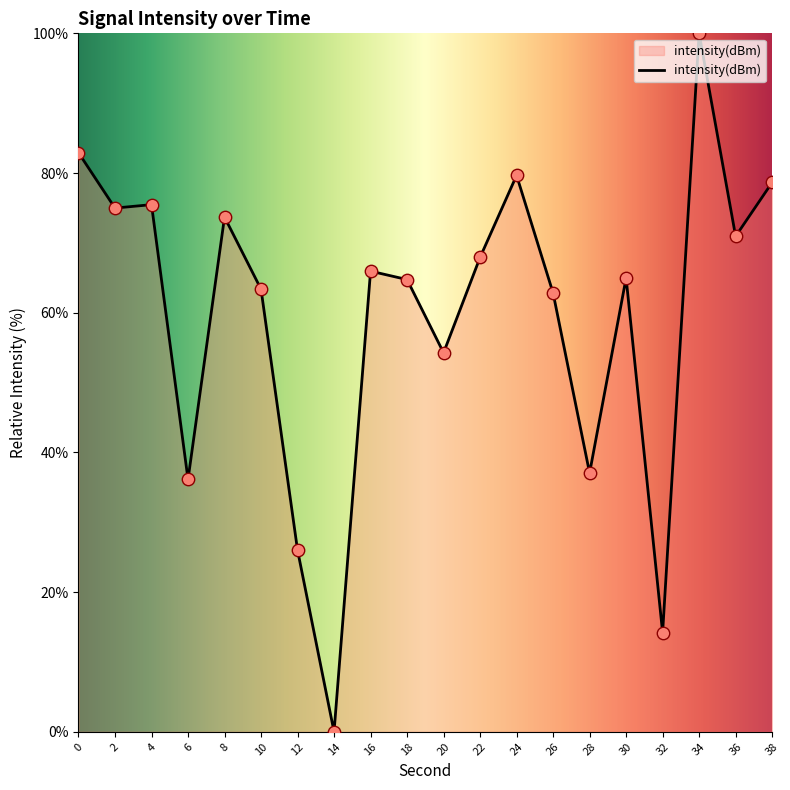

Approximately how many times larger is the value at 22 compared to 10?

1.1